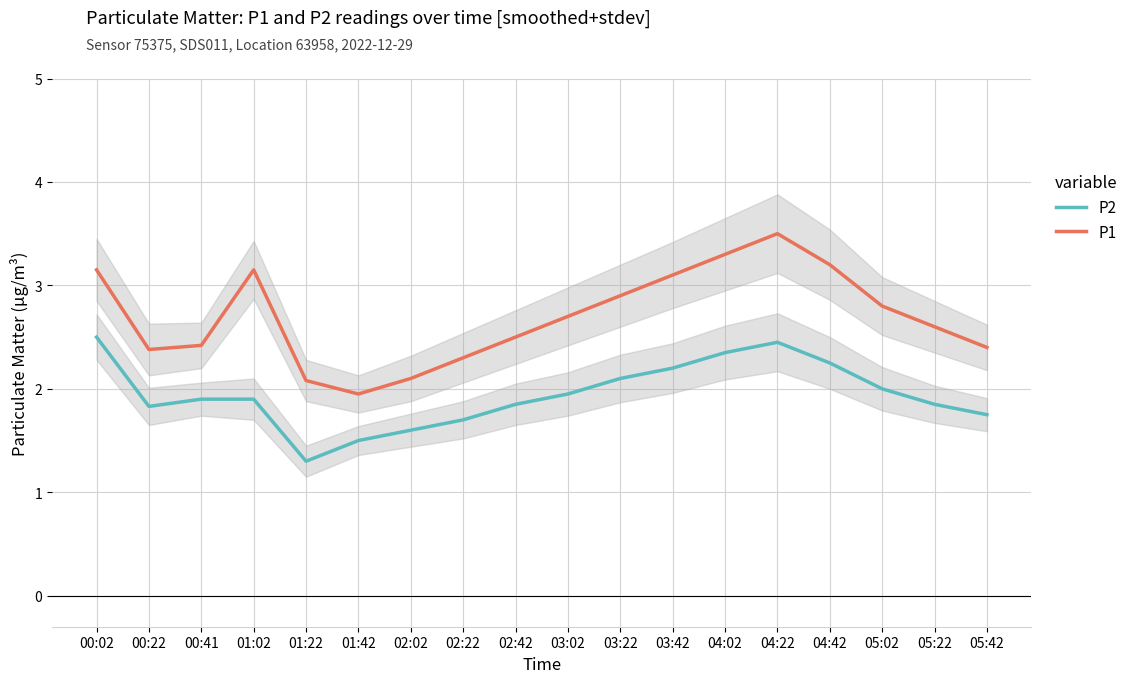

In P1, how many points are lower than both neighbors (excluding endpoints)?

2